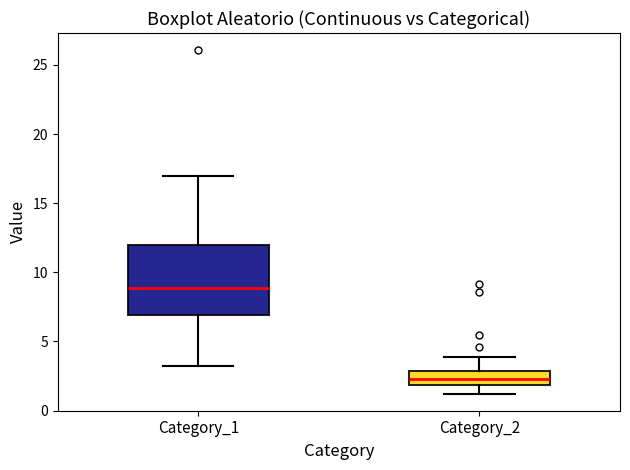

Reading left to right, read every box against the y-axis: the position of its median line, the range the box covers, and the ends of its whiskers. The values are not printed on the chart, so give them approximately, as read against the axis.

Category_1: median 9.0, box 7.0 to 12.0, whiskers 3.0 to 17.0
Category_2: median 2.5, box 2.0 to 3.0, whiskers 1.0 to 4.0